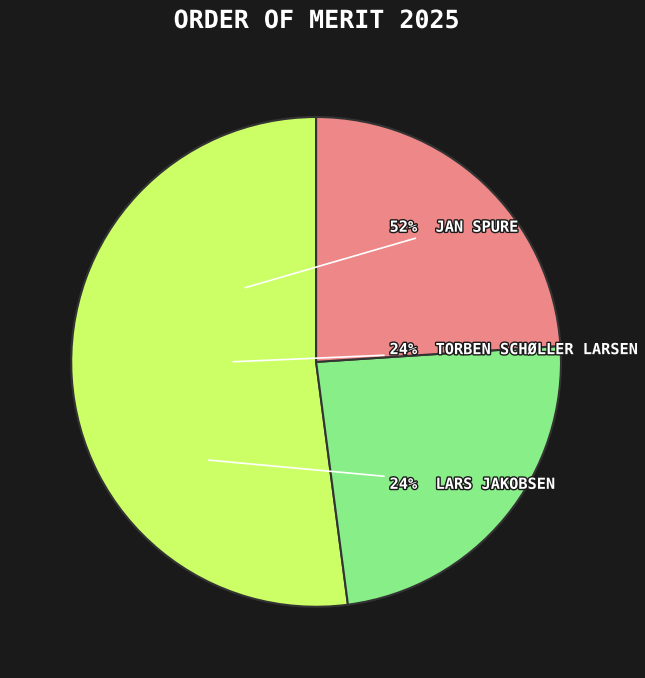

Does any single category account for the majority?

Yes